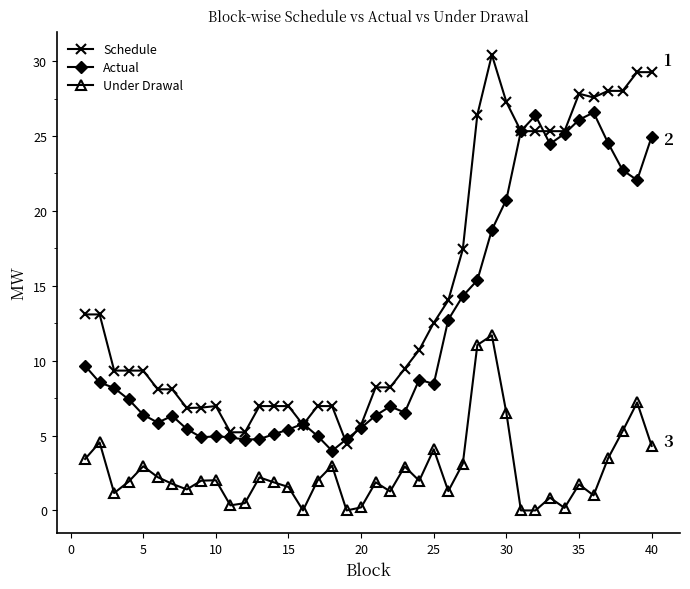

What is the value of the Actual point at the 34th from the left?

25.2